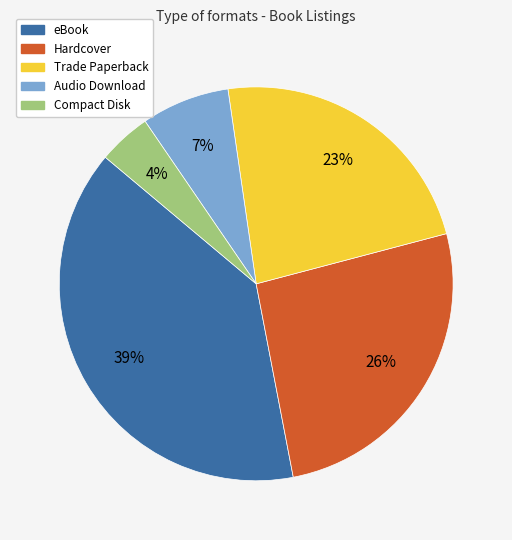

To the nearest percent, what is the difference between the eBook and Hardcover slice percentages?

13%